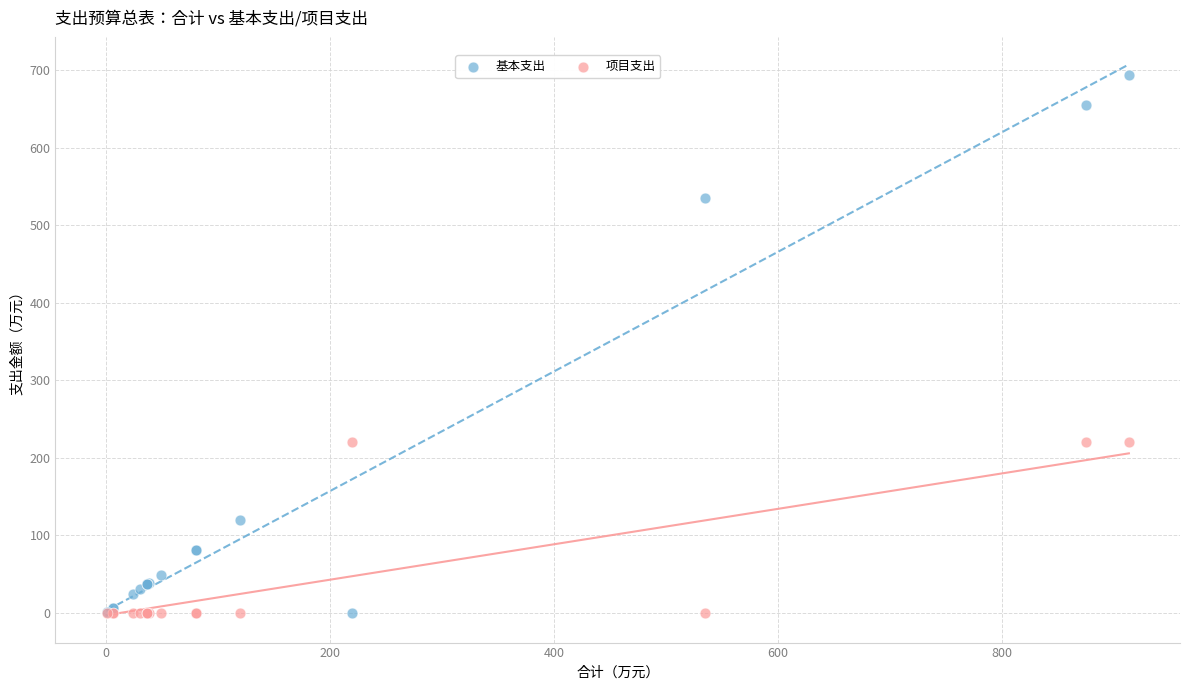

Which series has the widest spread of Y values?

基本支出